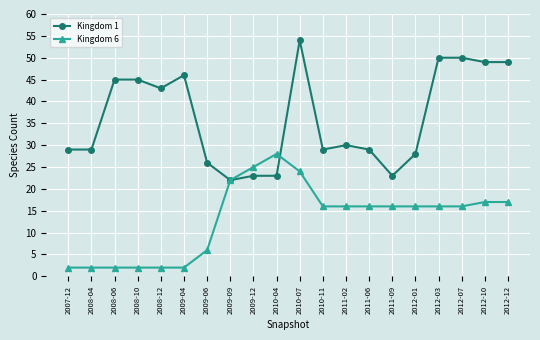

At which category is the sum across all series the highest?

2010-07